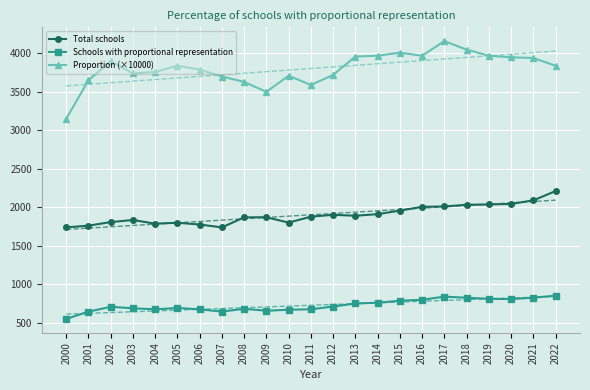

True or false: Schools with proportional representation has more than 1 points higher than both neighbors.

True